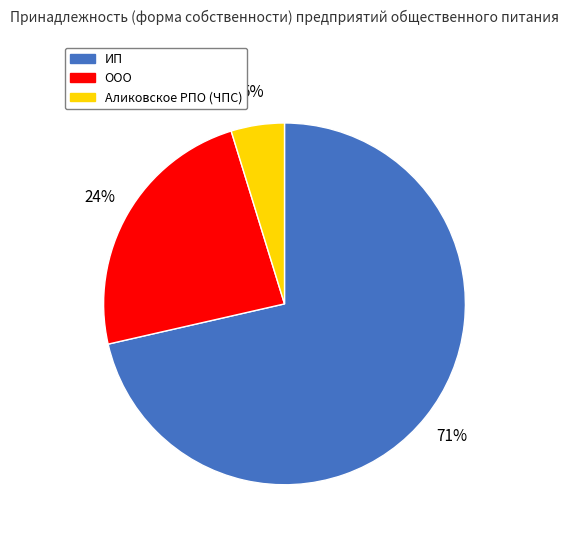

Combined, do ООО and Аликовское РПО (ЧПС) account for over 50%?

No